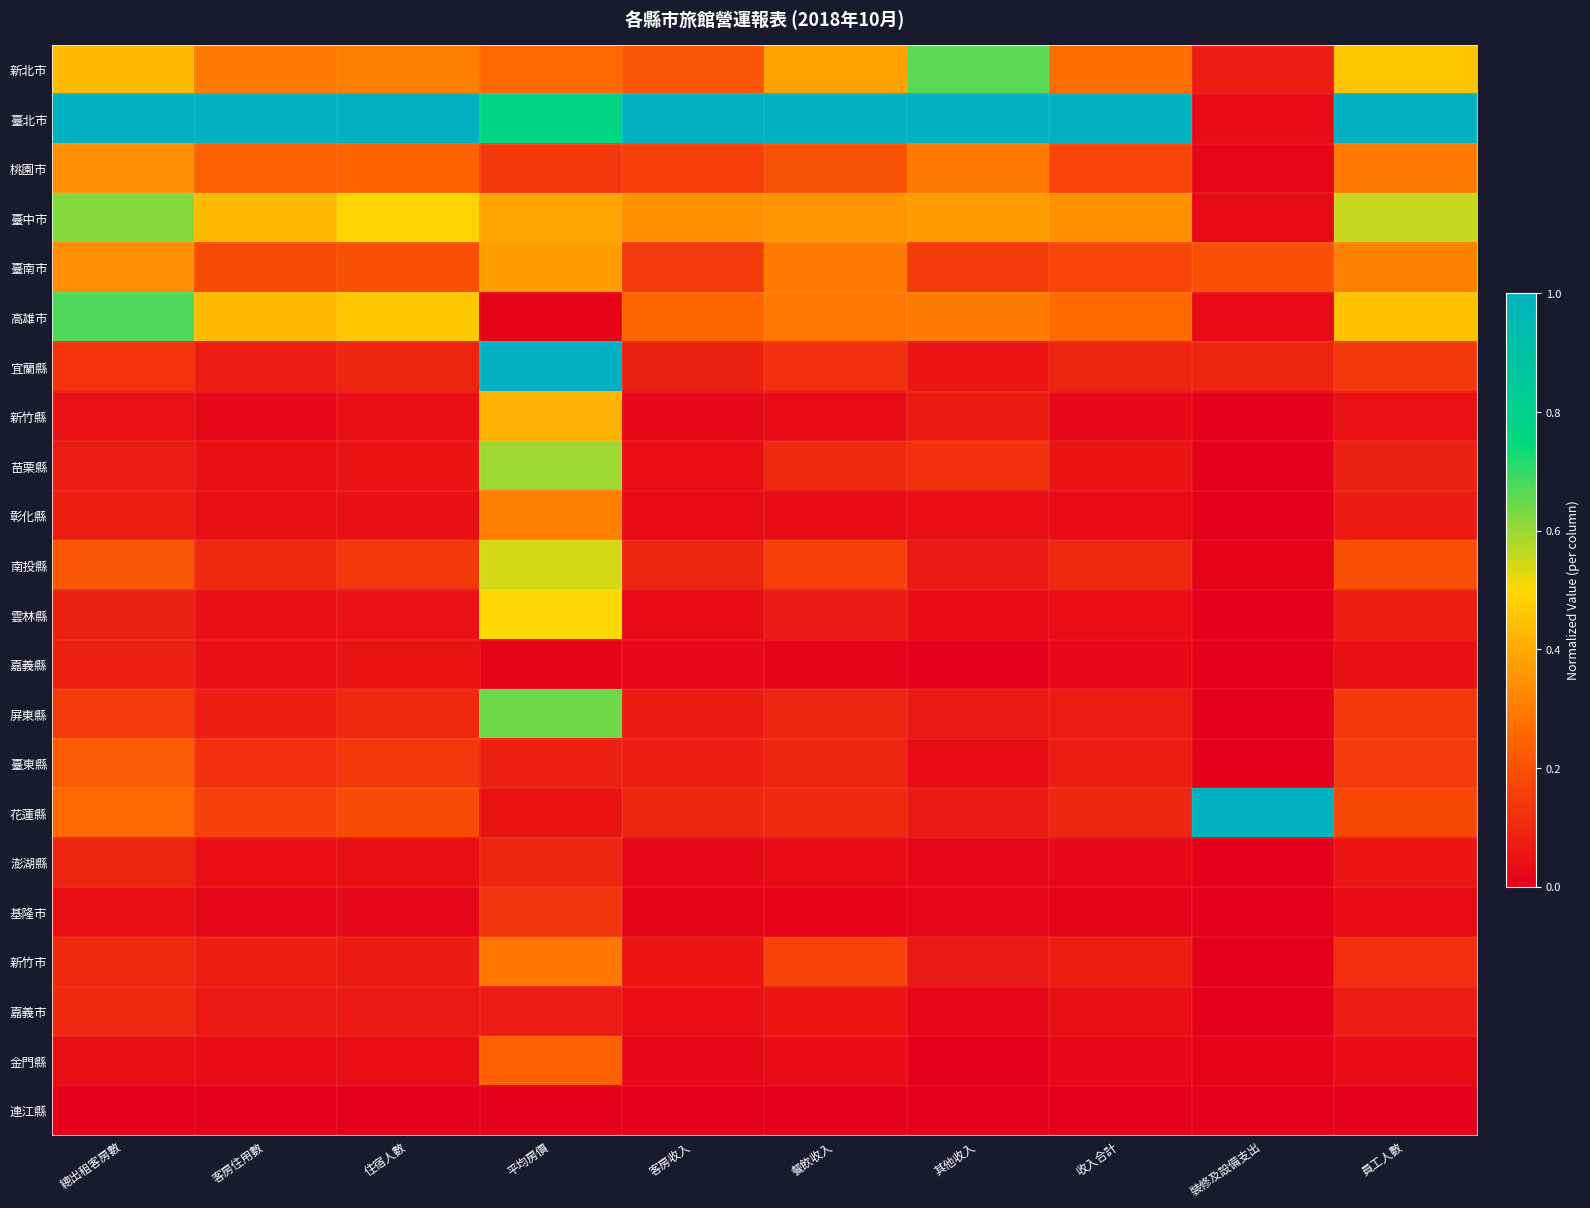

What is the total value across all series at 裝修及設備支出?

1.5